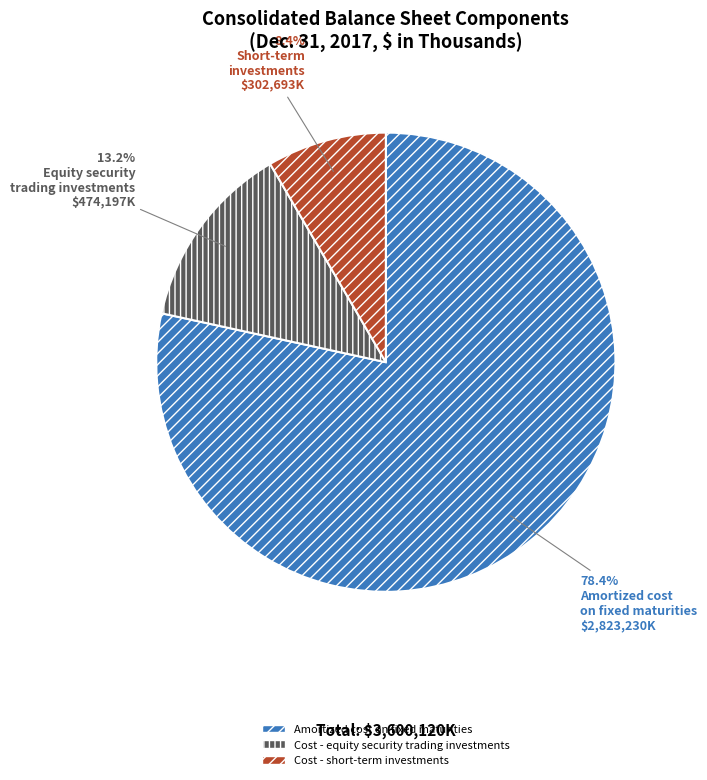

How many segments does this pie chart have?

3